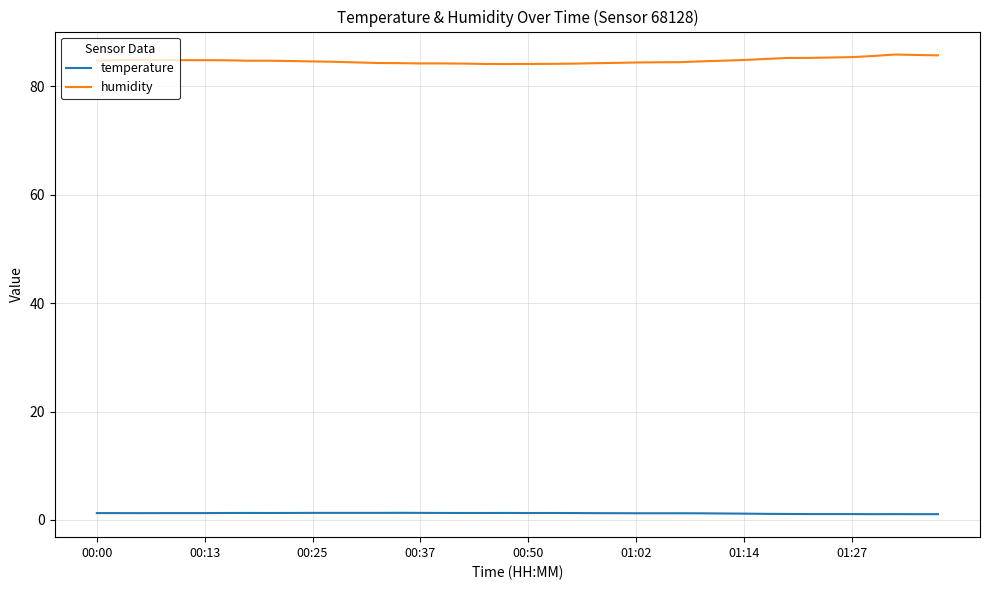

True or false: temperature and humidity cross at least once.

False